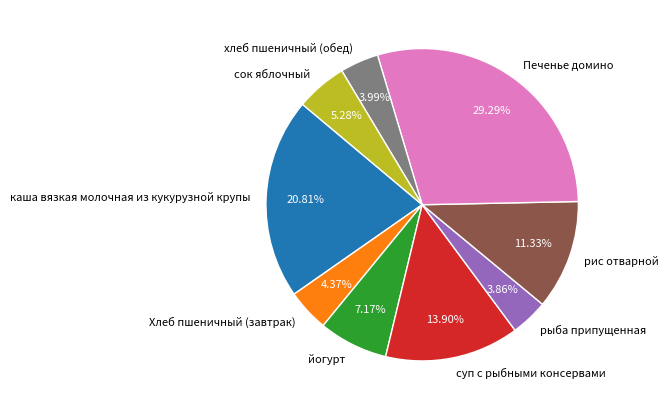

Combined, what portion of the pie is рыба припущенная and рис отварной?

15.2%